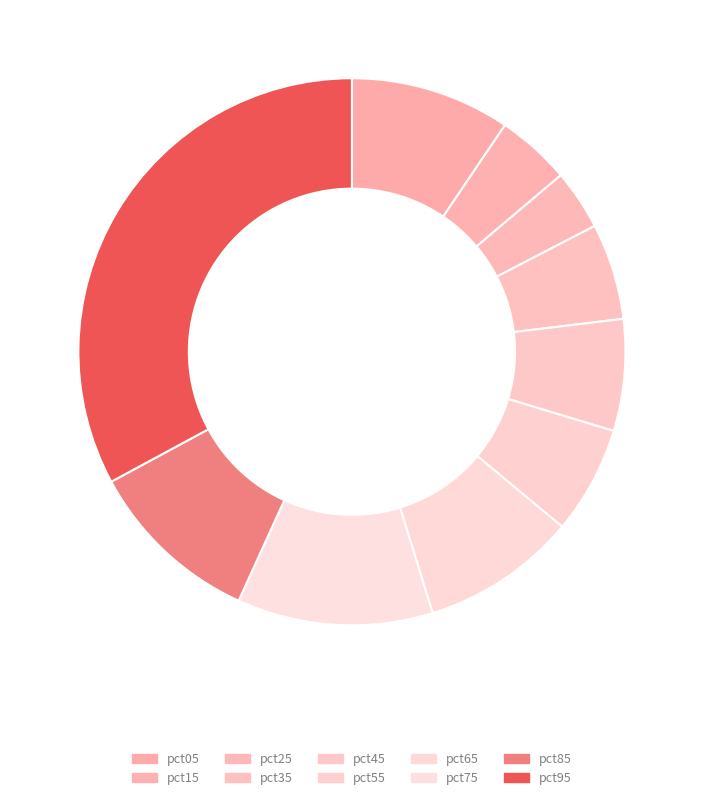

What portion of the pie excludes pct45?

93.4%